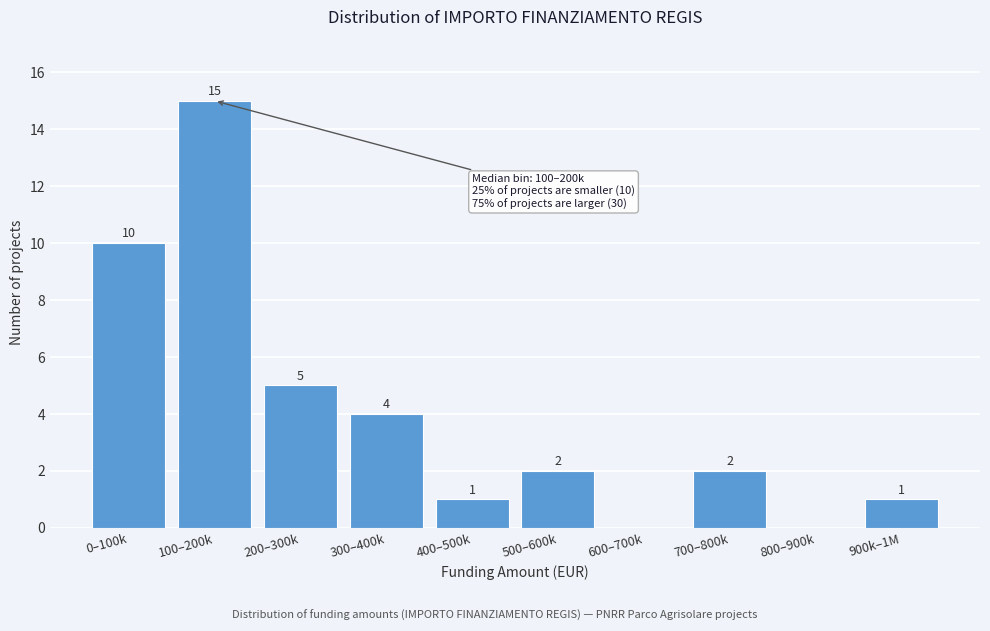

Reading right to left, extract all data points from this chart.

900k–1M=1	800–900k=0	700–800k=2	600–700k=0	500–600k=2	400–500k=1	300–400k=4	200–300k=5	100–200k=15	0–100k=10